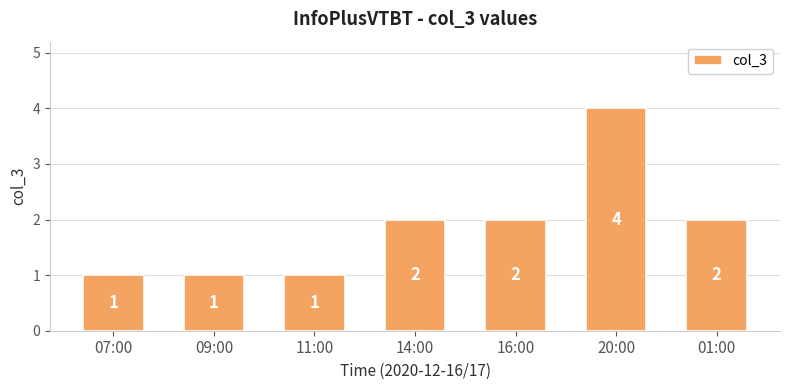

What is the sum of all values?

13